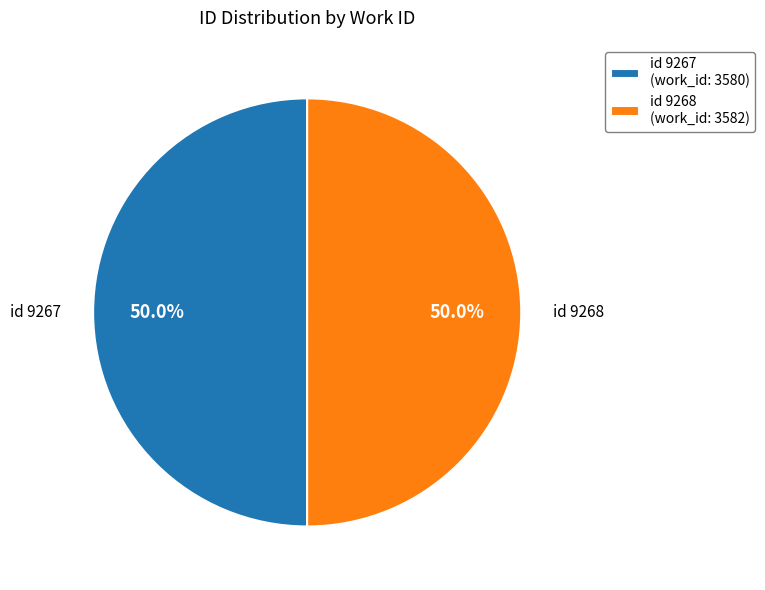

How many slices are in this pie chart?

2